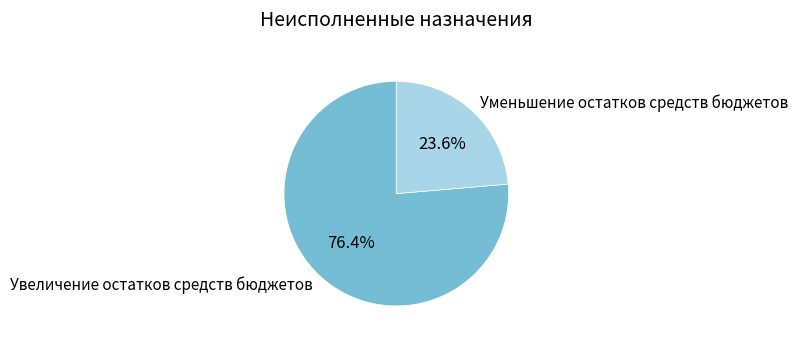

Rank the categories by value from highest to lowest.

Увеличение остатков средств бюджетов, Уменьшение остатков средств бюджетов